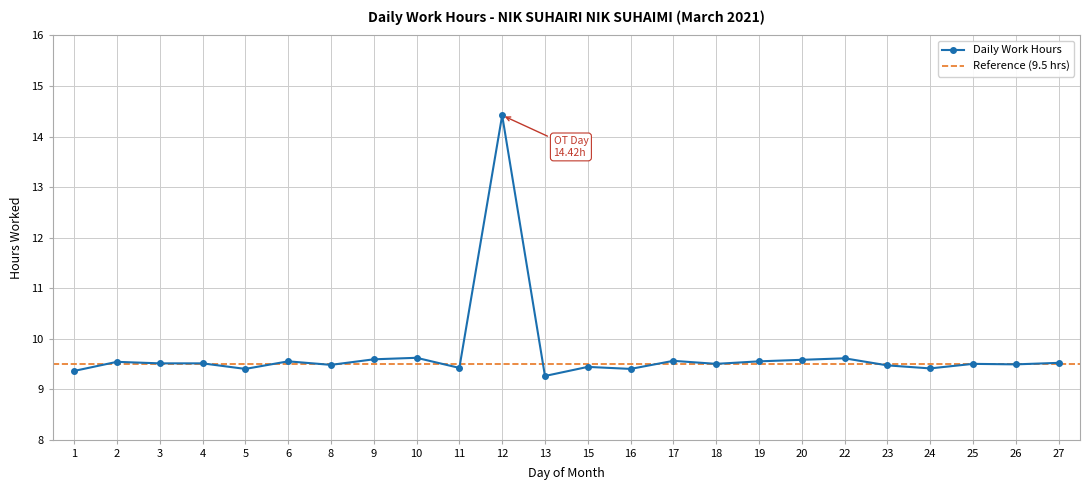

Approximately how many times larger is the value at 17 compared to 27?

1.0